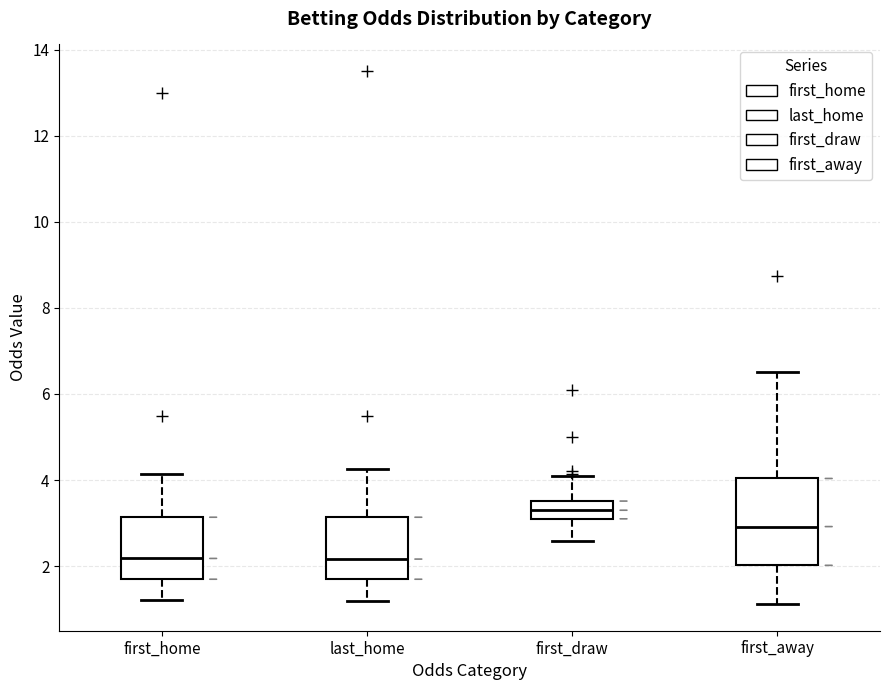

Comparing the boxes themselves (not the whiskers), which one is the tallest?

first_away